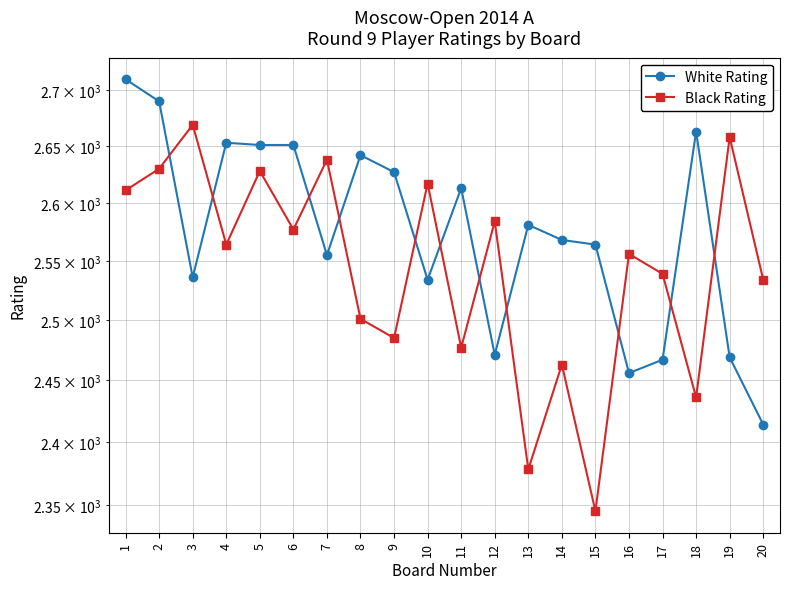

In White Rating, how many points are lower than both neighbors (excluding endpoints)?

5